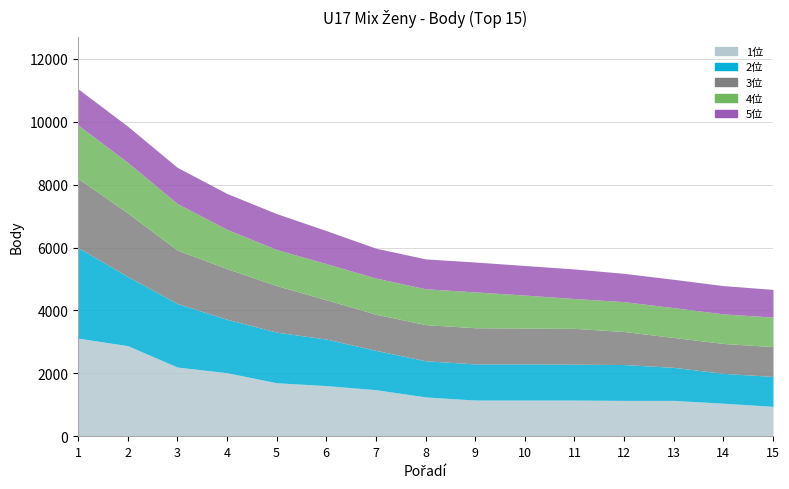

Rank the series by their maximum value, from highest to lowest.

1位, 2位, 3位, 4位, 5位